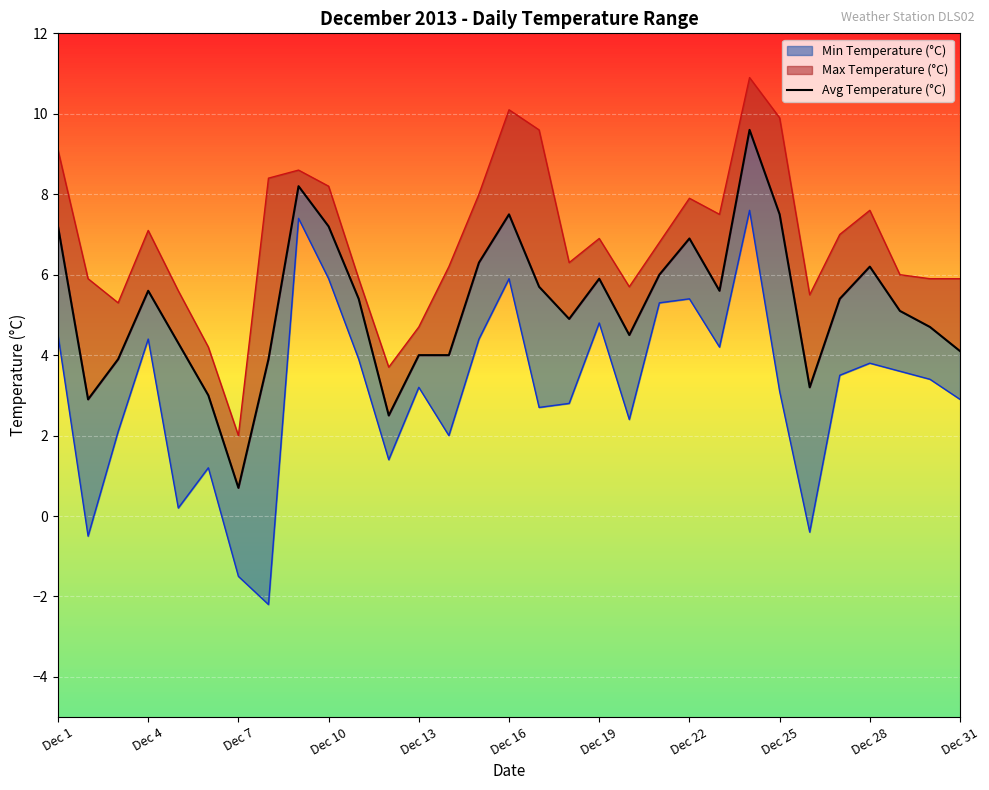

What position from the left is Dec 31?

31